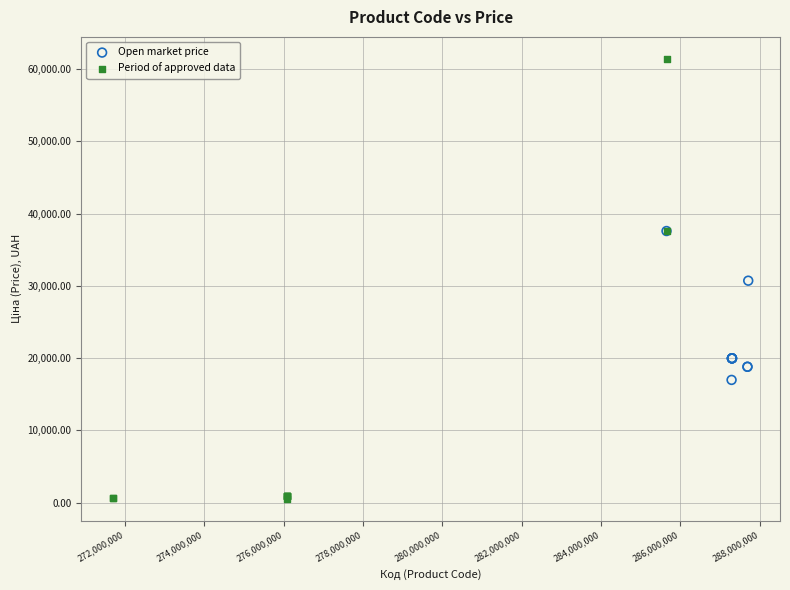

Which series reaches the minimum Y coordinate?

Period of approved data